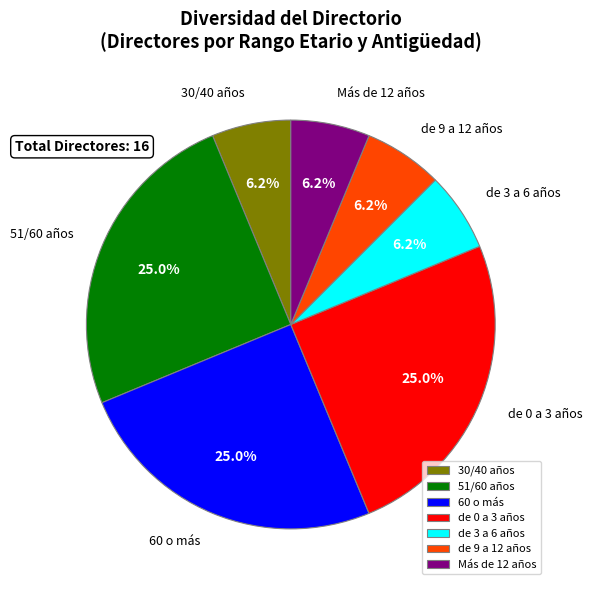

Is the sum of de 9 a 12 años and de 3 a 6 años greater than half?

No